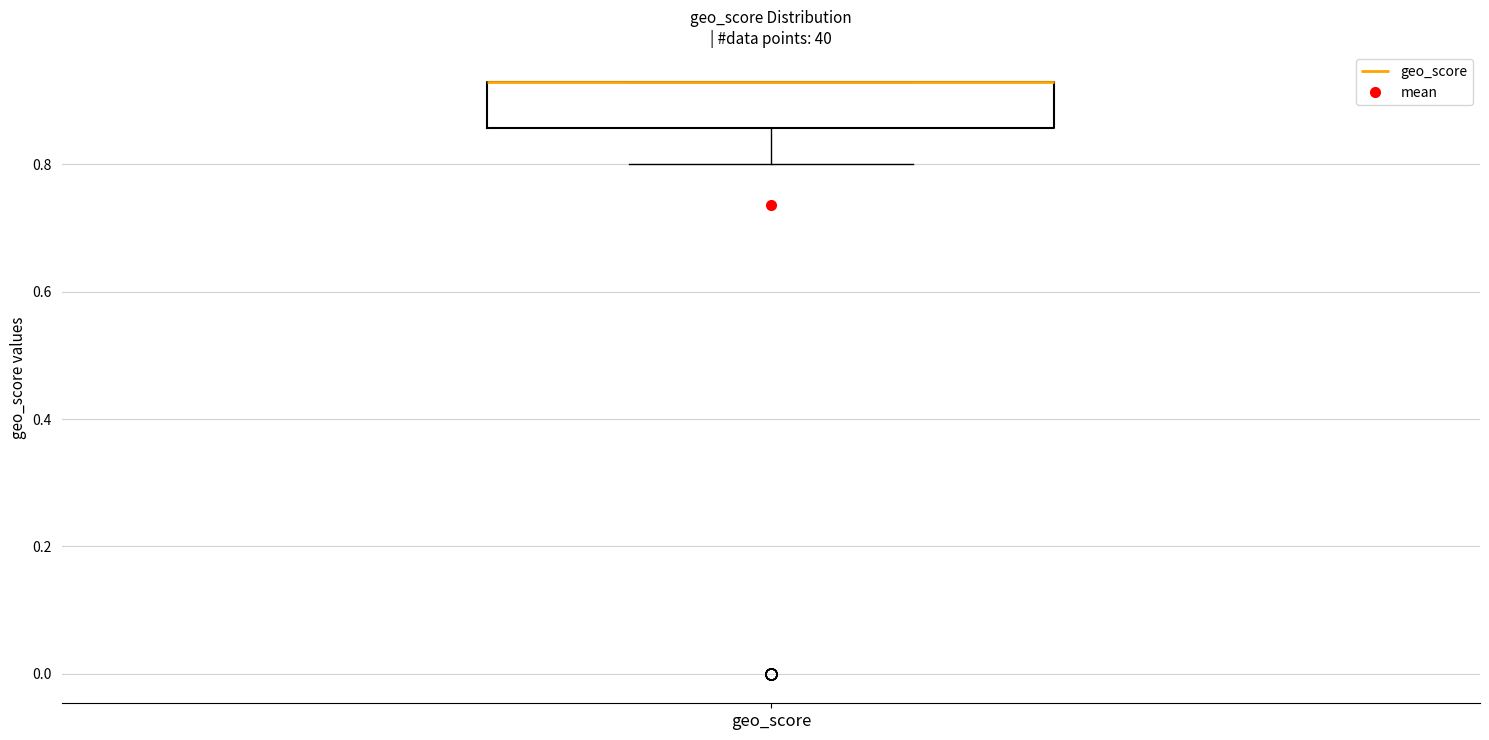

Read this box plot against the y-axis: the position of the median line, the range covered by the box, and the ends of both whiskers. The values are not printed on the chart, so give them approximately, as read against the axis.

median 0.94 (drawn on the box's upper edge), box 0.86 to 0.94, whiskers 0.80 to 0.94